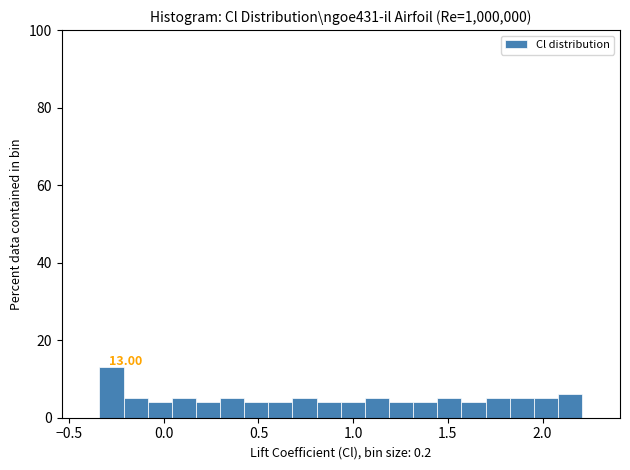

Around what value on the x-axis is the tallest bar? Give the approximate position of its centre, as read against the axis.

-0.30